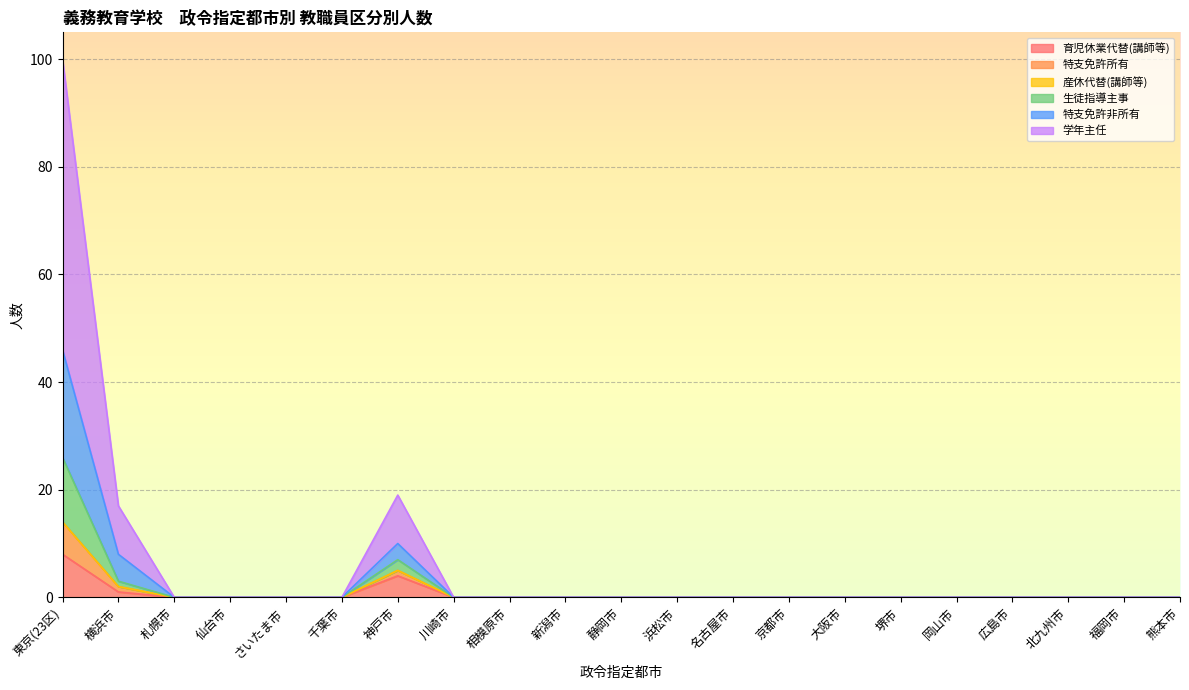

At which category is the sum across all series the highest?

東京(23区)